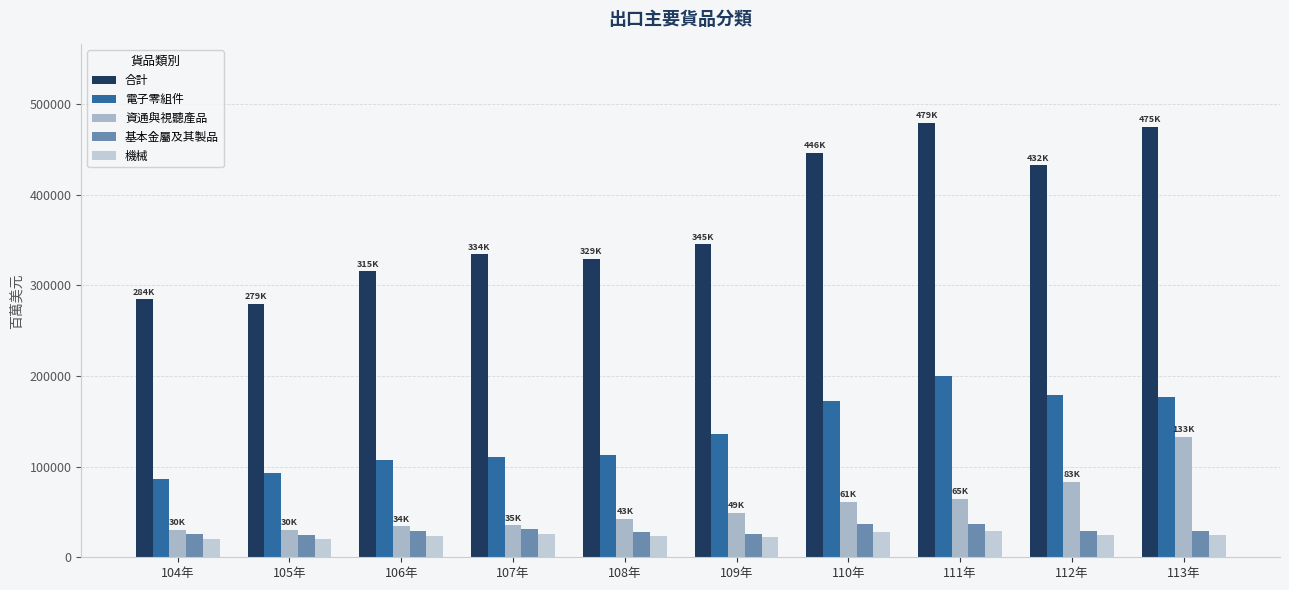

At which label is 資通與視聽產品 closest to 81340?

112年